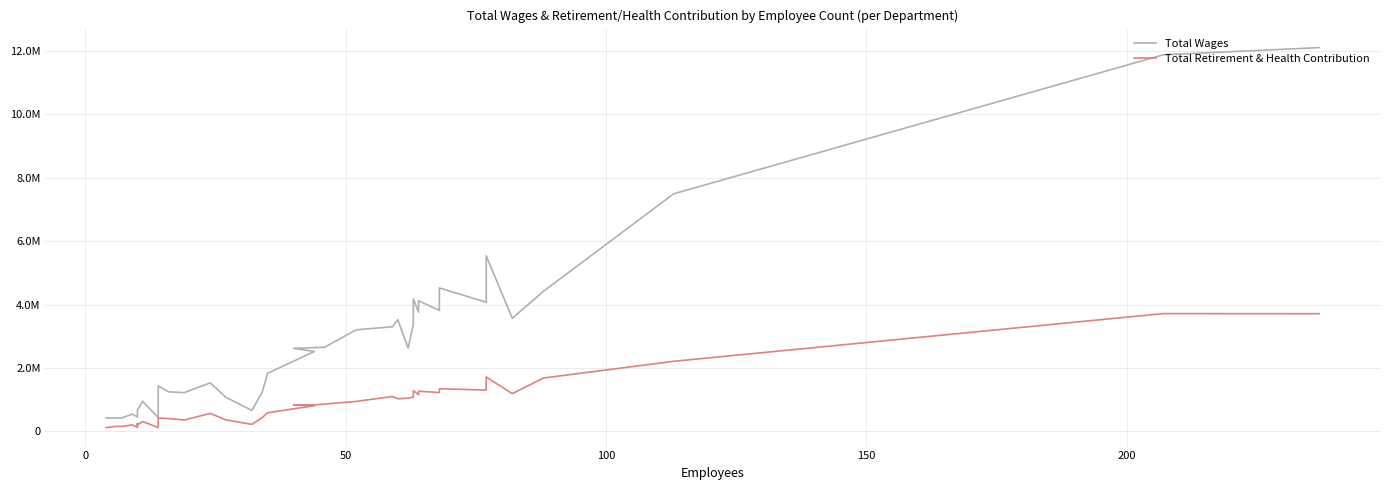

In Total Retirement & Health Contribution, how many points are higher than both neighbors (excluding endpoints)?

13